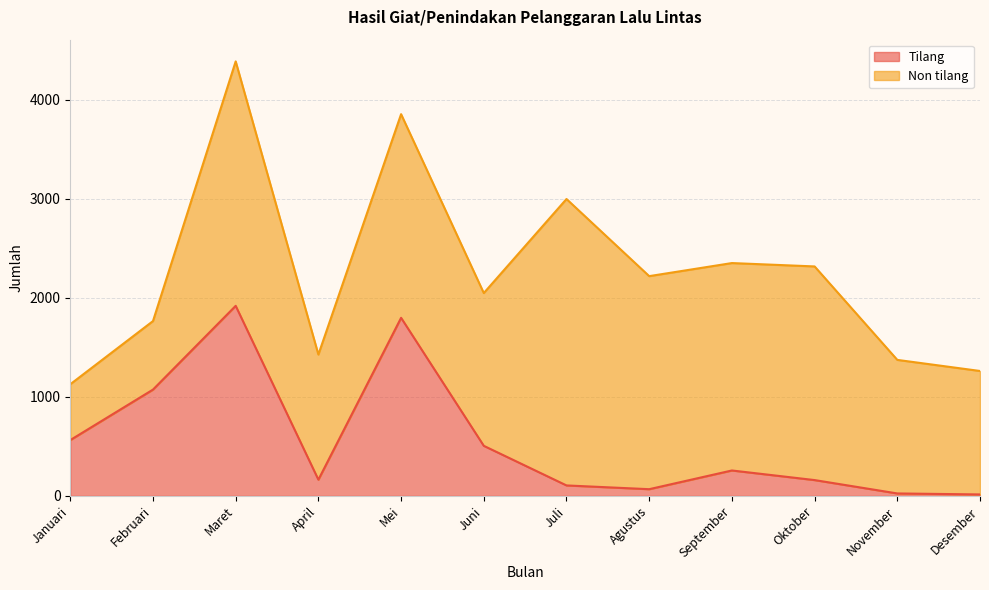

Rank the categories by value from highest to lowest.

Maret, Mei, Februari, Januari, Juni, September, April, Oktober, Juli, Agustus, November, Desember